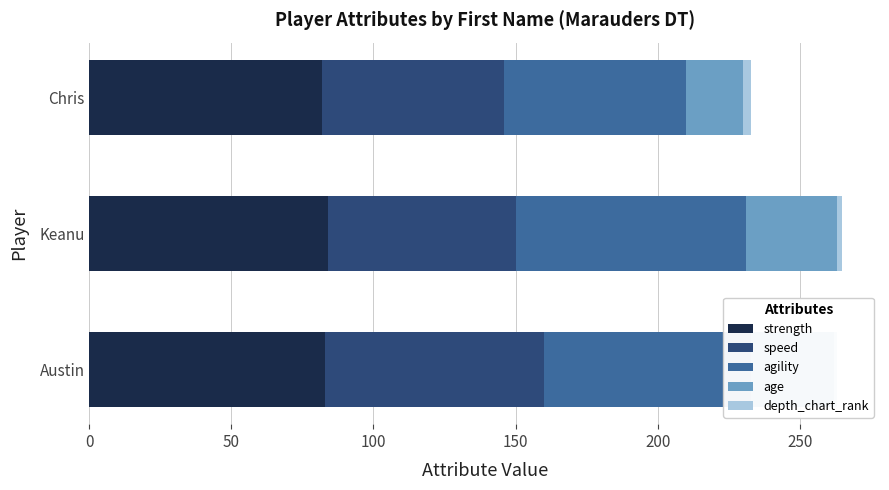

Is it true that depth_chart_rank equals 4 at Chris?

False